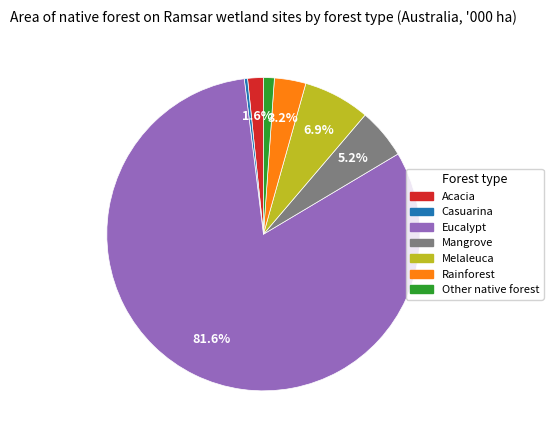

Which slice is the smallest?

Casuarina